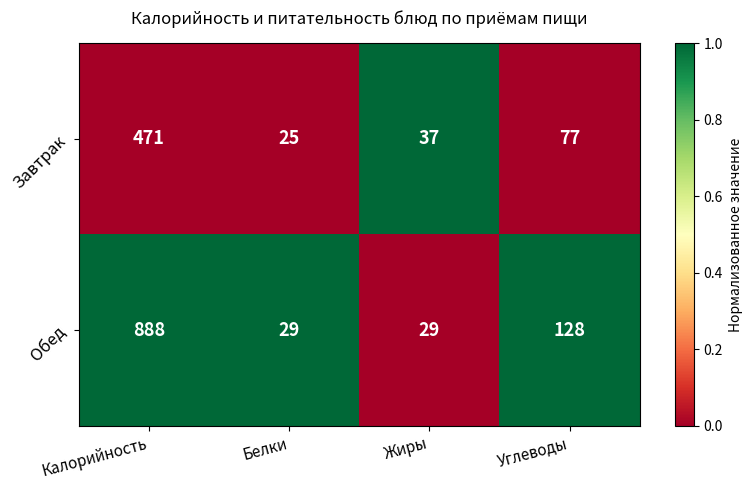

The Обед series shows 128 at Углеводы. True or false?

True